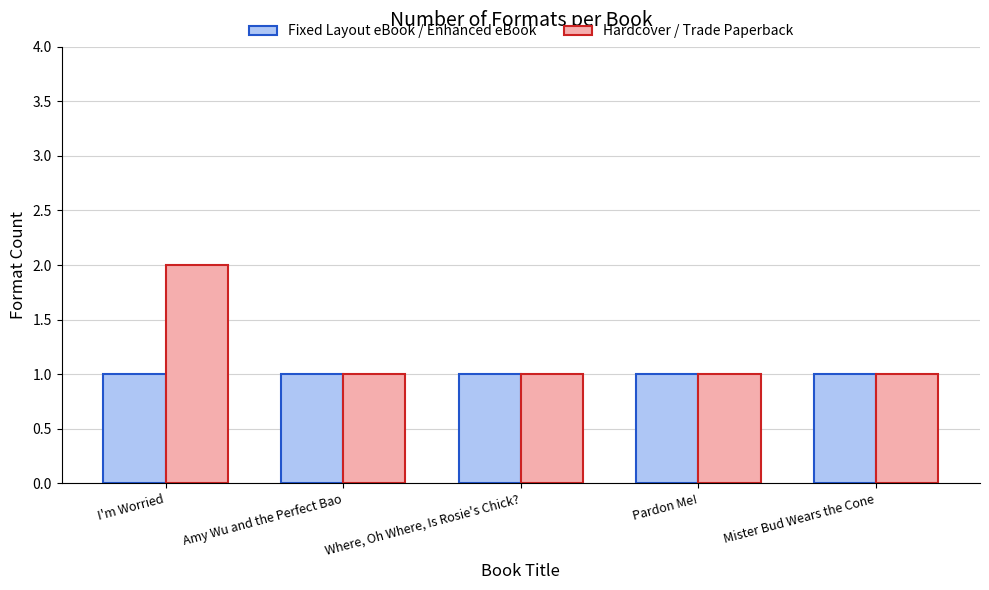

Which label corresponds to the largest value in the chart?

I'm Worried